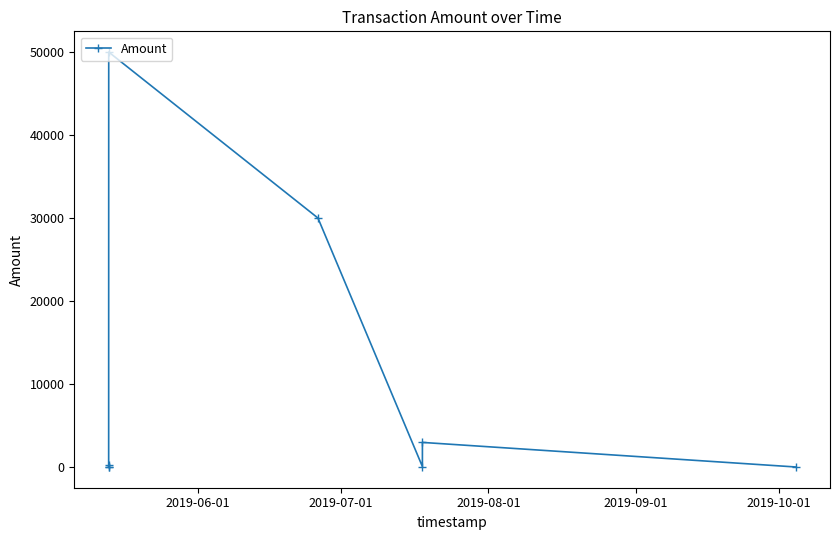

True or false: the data has more than 1 interior local peaks.

True